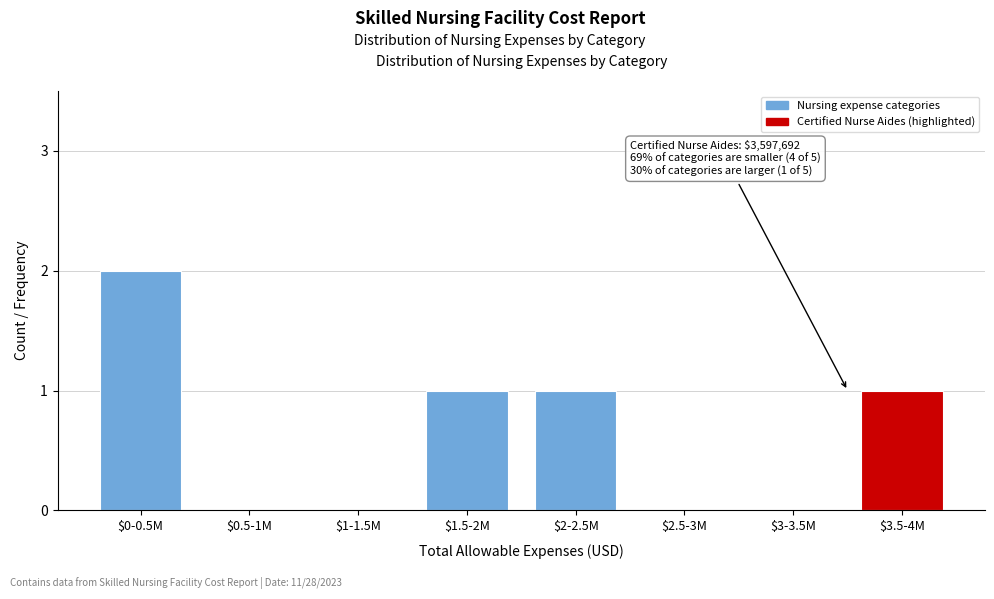

Which label corresponds to the largest value in the chart?

$0-0.5M